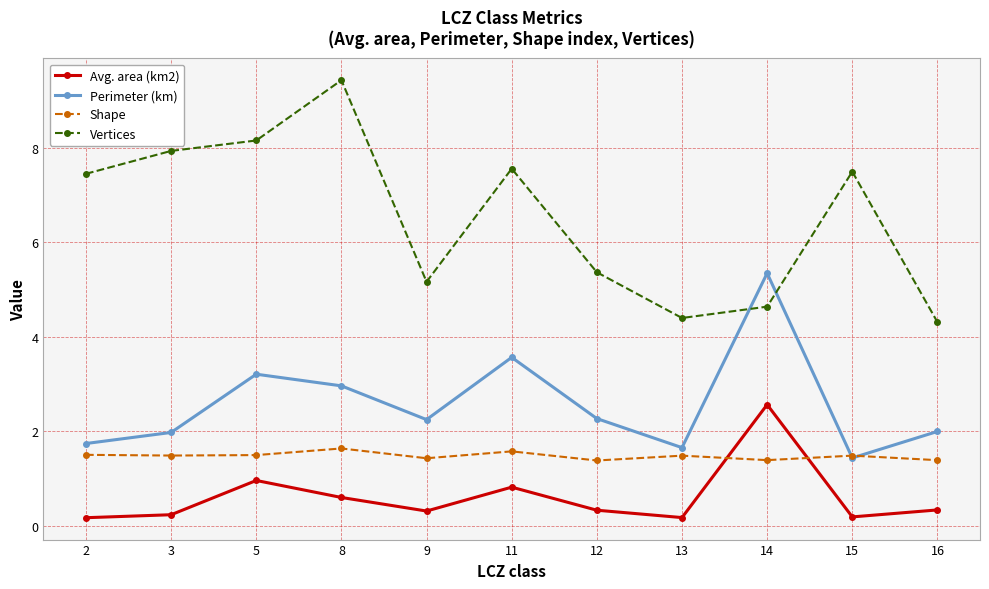

After their last crossing, which series has the higher values: Vertices or Perimeter (km)?

Vertices